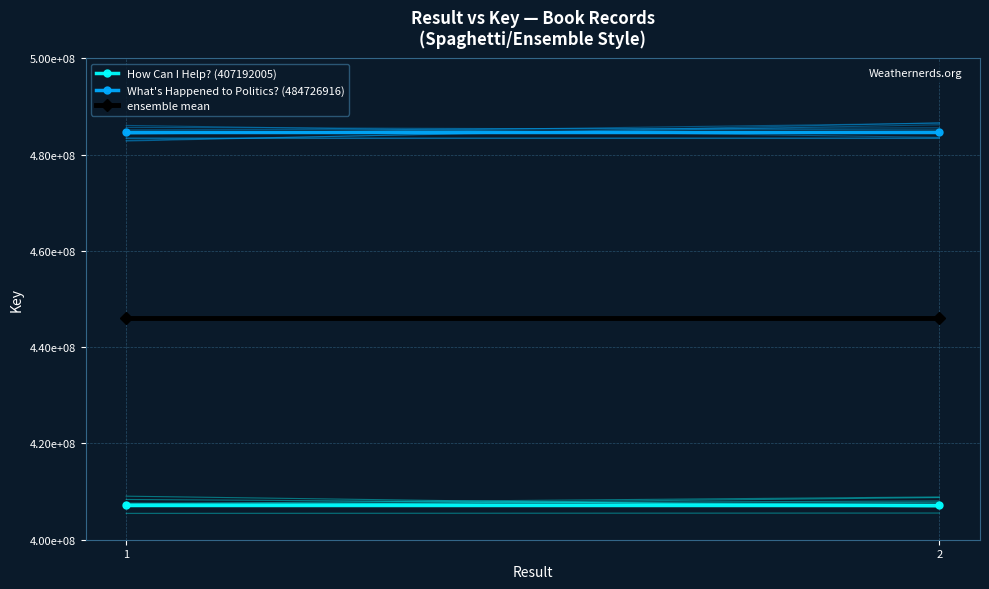

What is the highest value of the ensemble mean series?

445959460.5